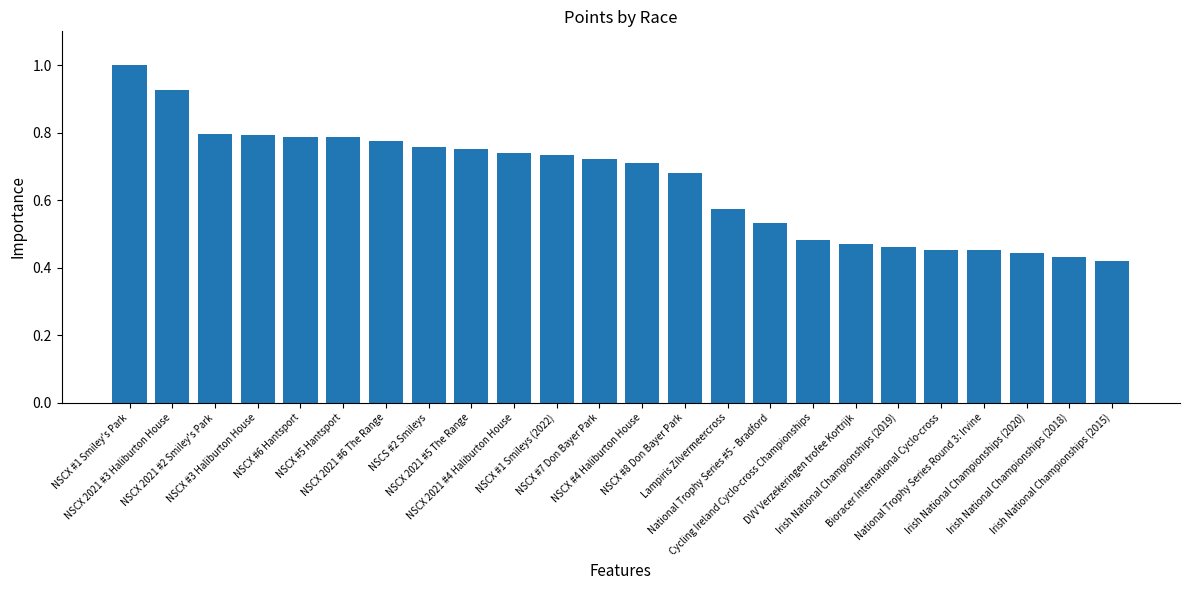

At which category does the chart reach its minimum across all series?

Irish National Championships (2015)